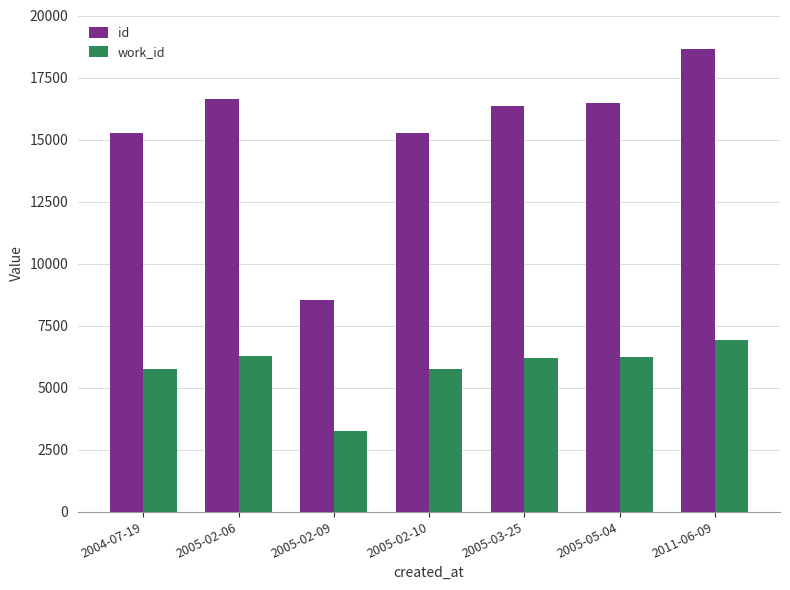

What is the value of the work_id bar at the 4th from the left?

5730